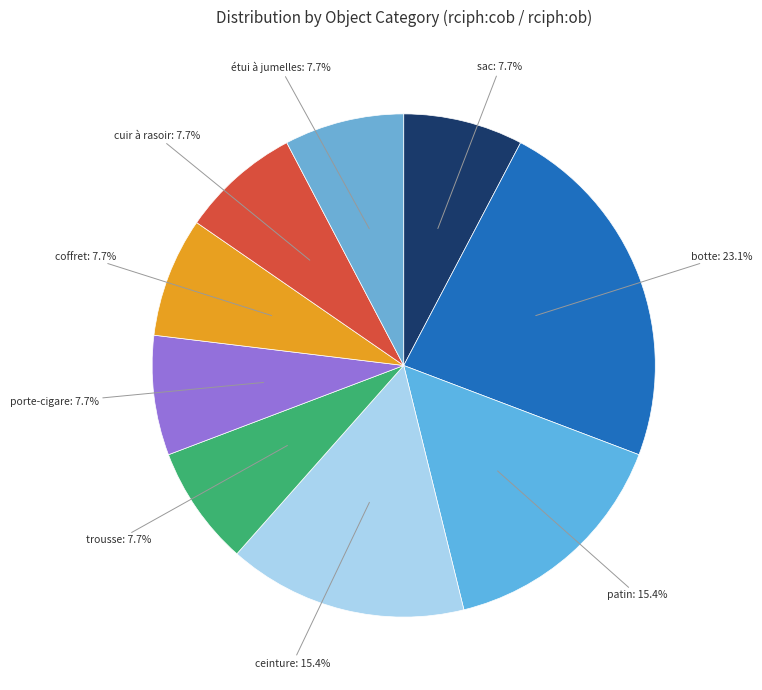

How many slices are in this pie chart?

9